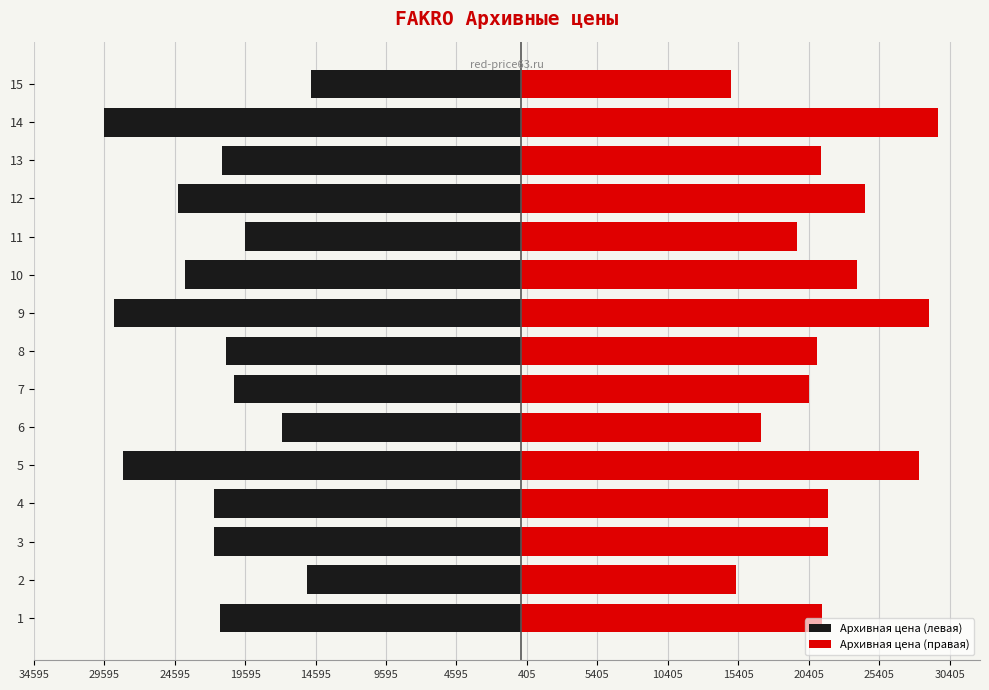

The value of Архивная цена (левая) at 10 is -42718. True or false?

False